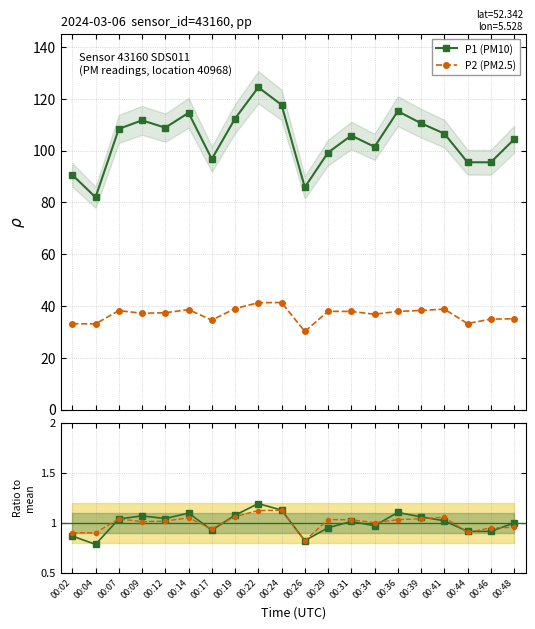

What value does the P1 (PM10) series have at 00:48?

104.3